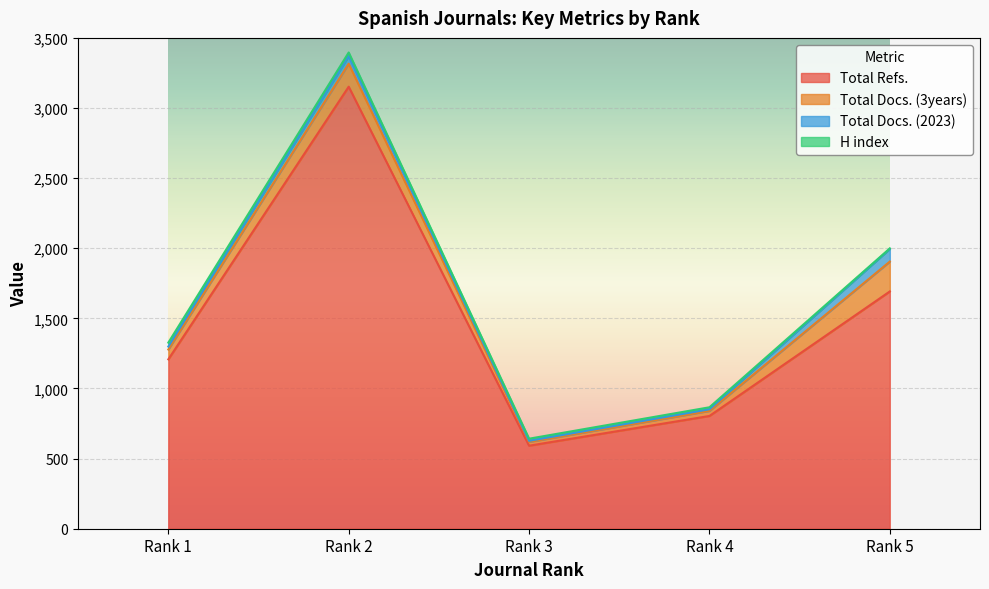

What is the value of the Total Refs. point at the 5th from the left?

1692